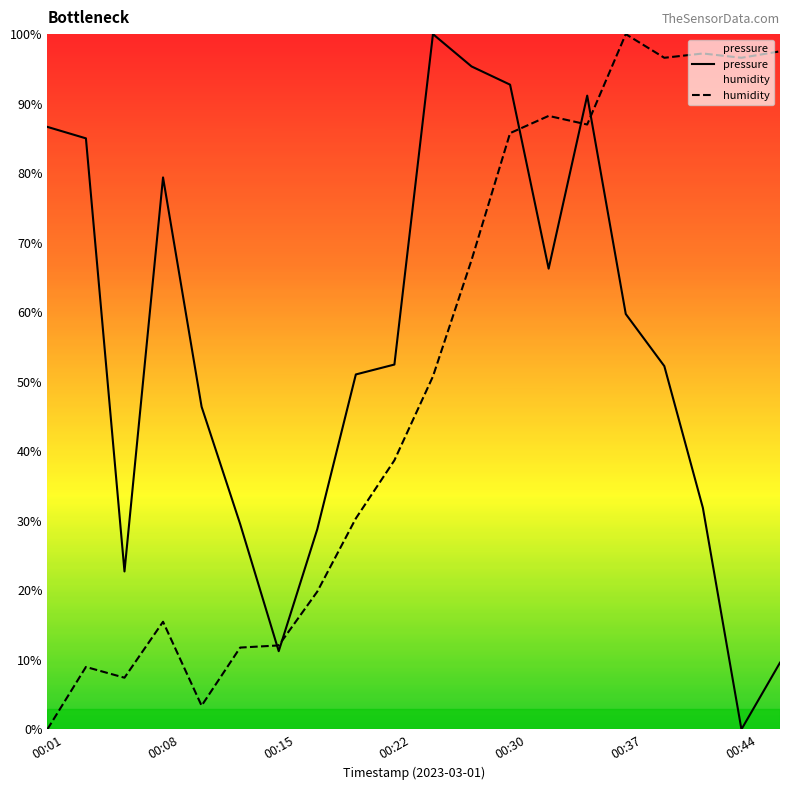

Rank the series by their maximum value, from lowest to highest.

pressure, humidity